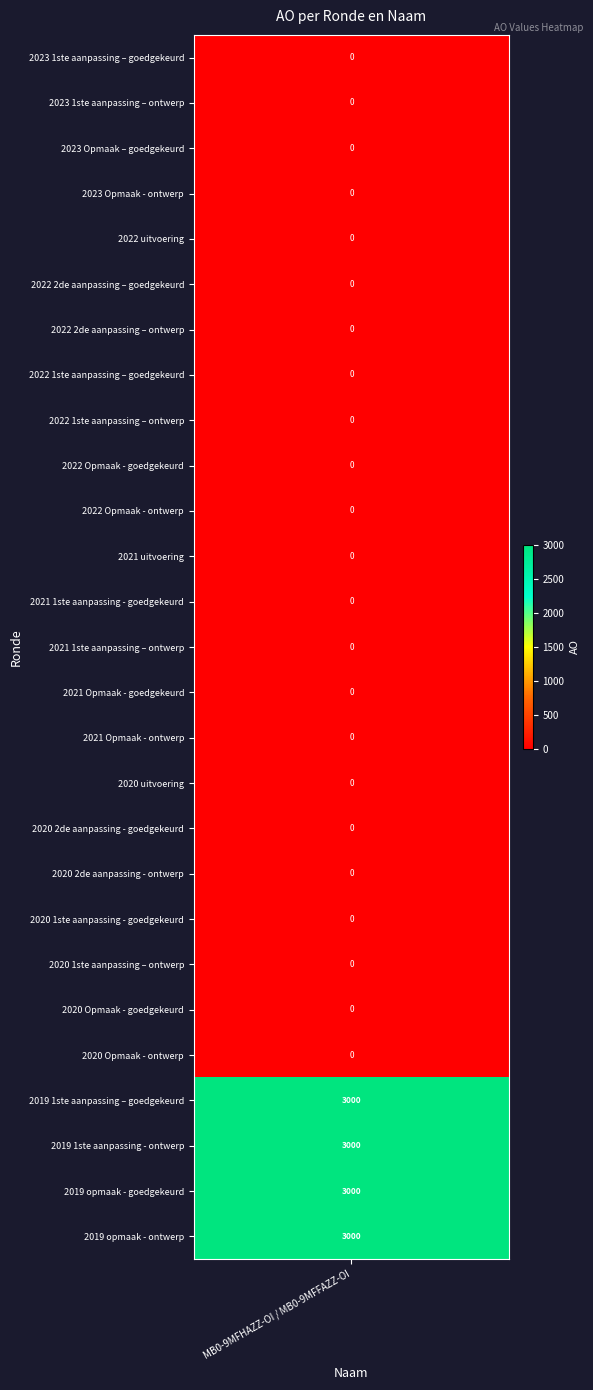

Which has a higher value, 2023 1ste aanpassing – goedgekeurd or 2021 1ste aanpassing – ontwerp?

2023 1ste aanpassing – goedgekeurd